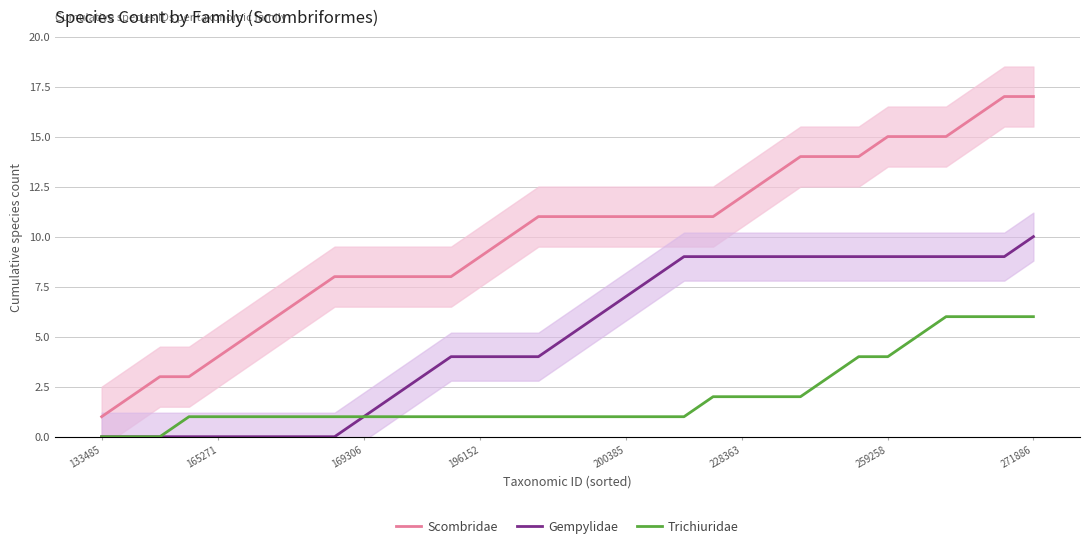

How many distinct data groups are displayed?

3